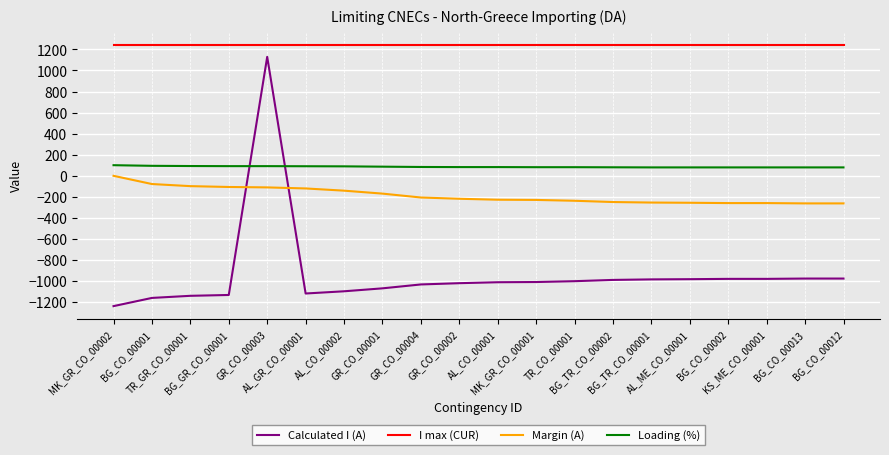

Which series has the largest range (max minus min)?

Calculated I (A)